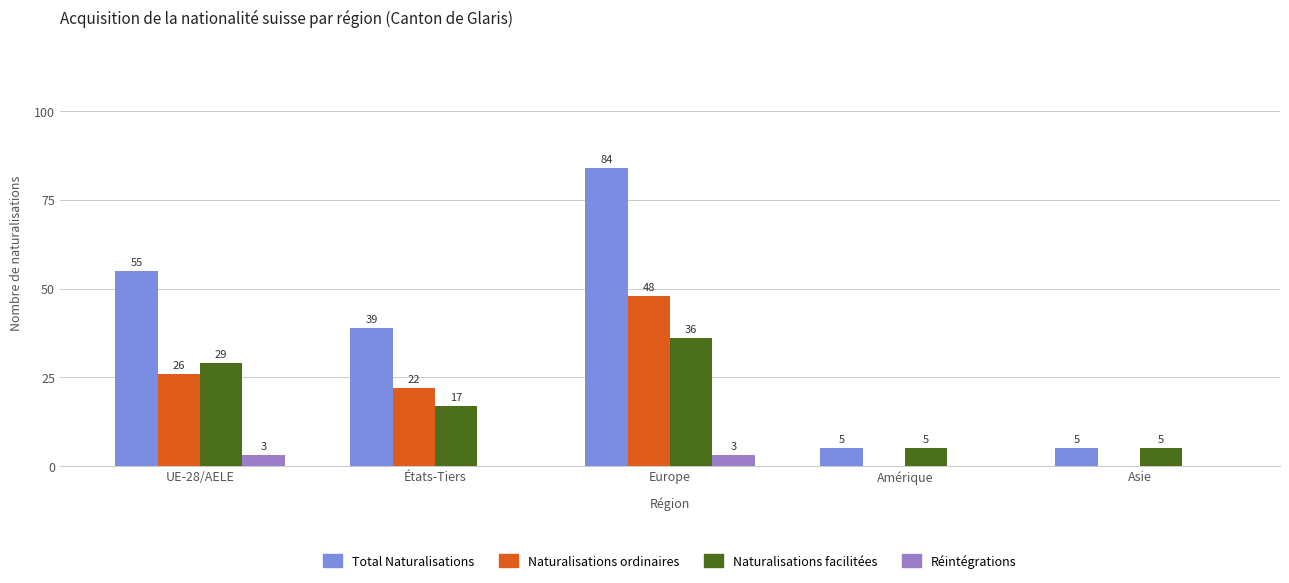

Which series has the largest total across all categories?

Total Naturalisations